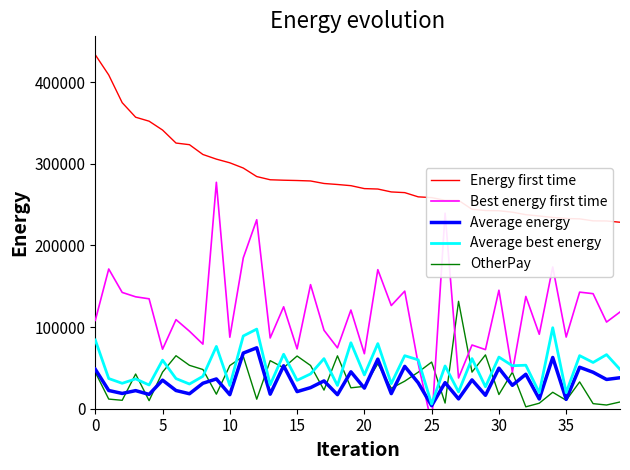

True or false: Average energy and Energy first time intersect in this chart.

False